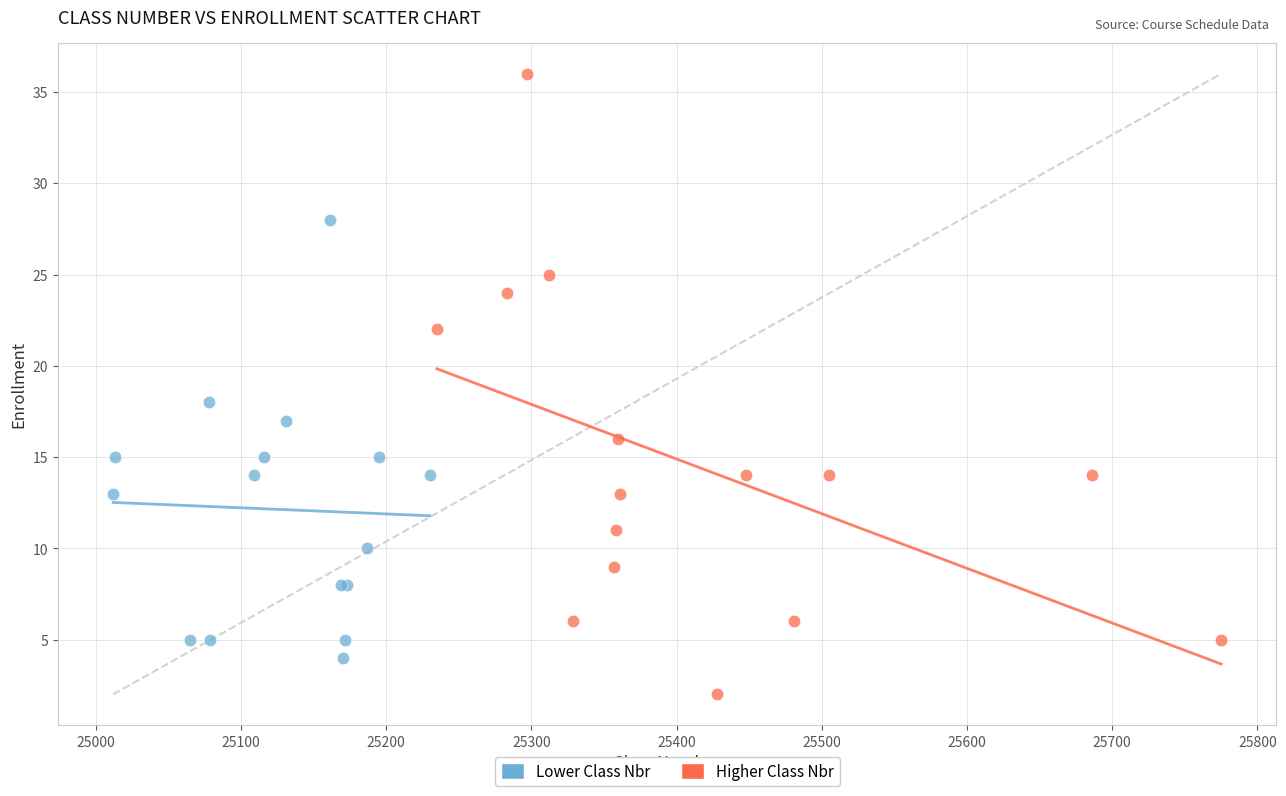

Which series has the widest spread of Y values?

Higher Class Nbr